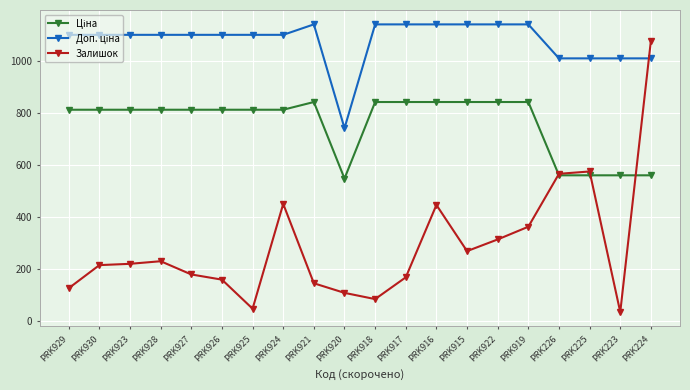

What is the difference between the highest and lowest values at PRK917?

975.1